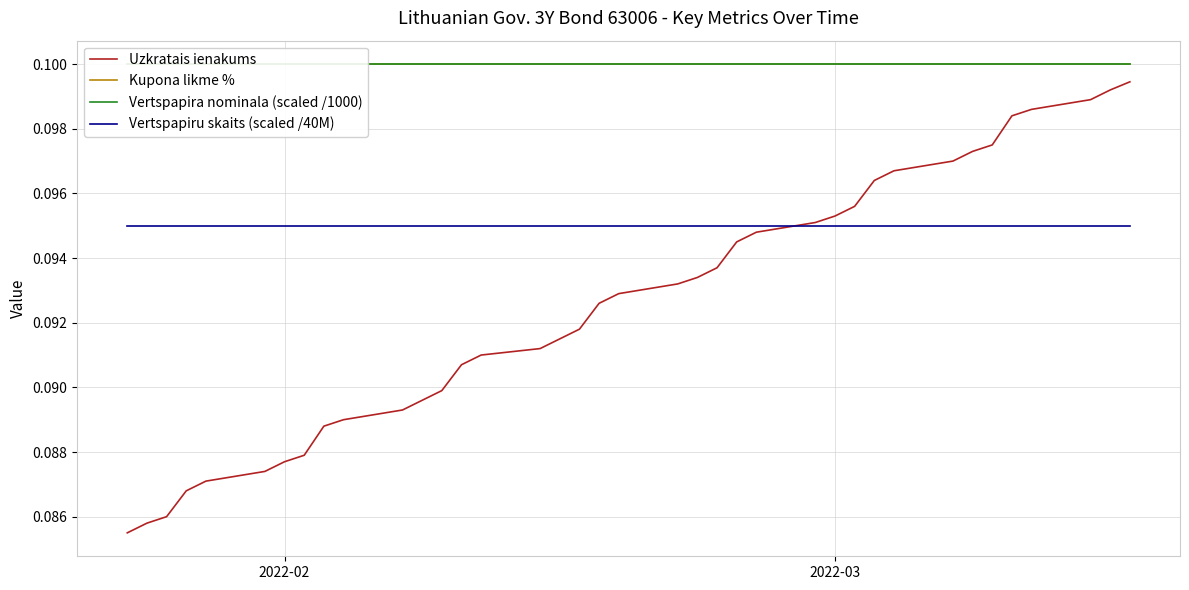

Which series has the largest range (max minus min)?

Uzkratais ienakums